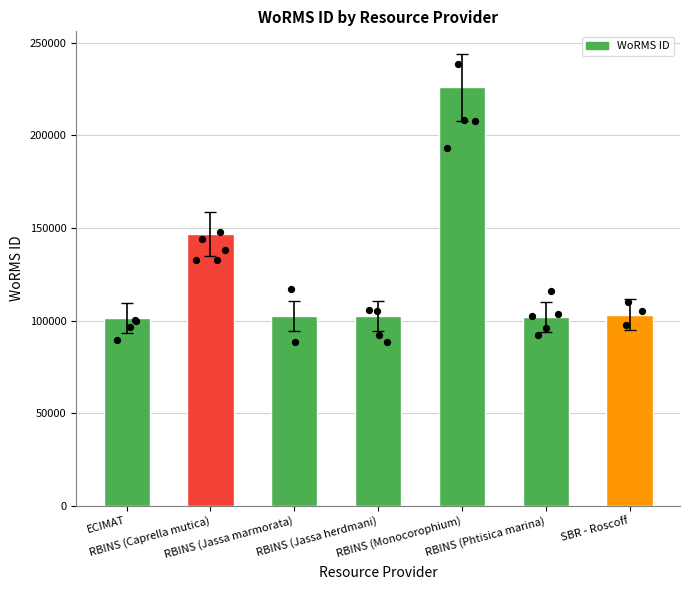

Approximately how many times larger is the value at RBINS (Phtisica marina) compared to RBINS (Jassa marmorata)?

1.0